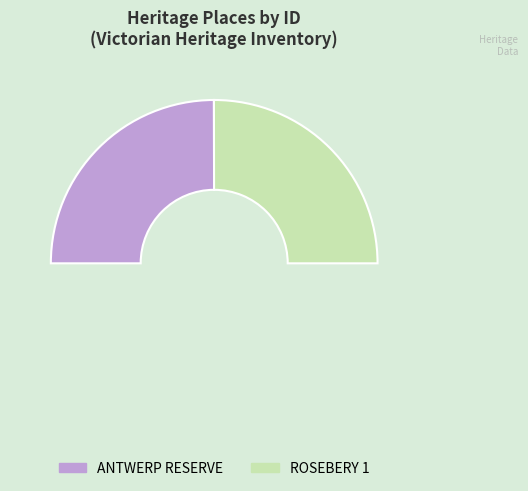

Count the number of slices in the pie.

3